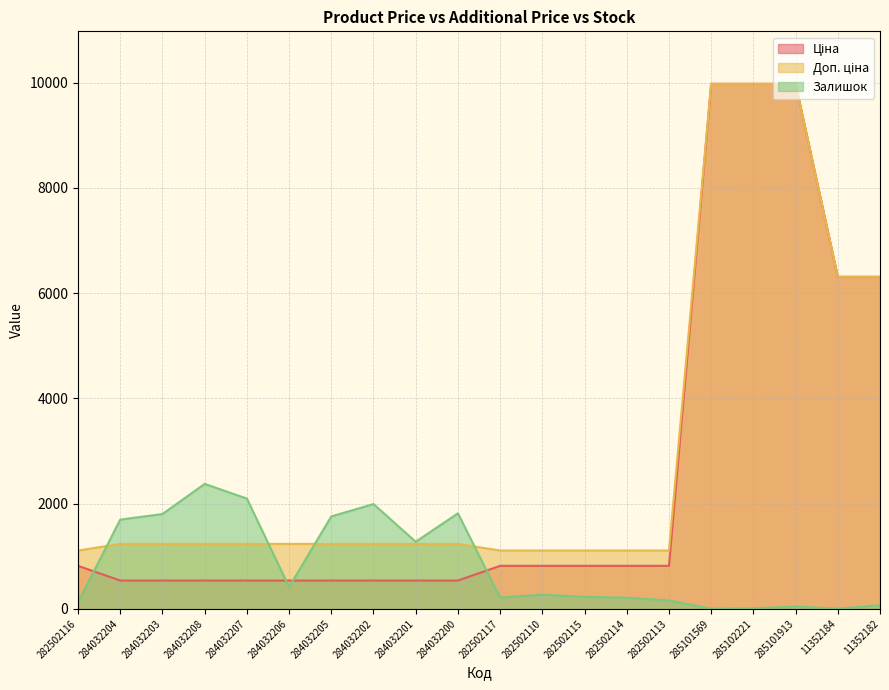

What is the label of the 10th point from the right?

282502117